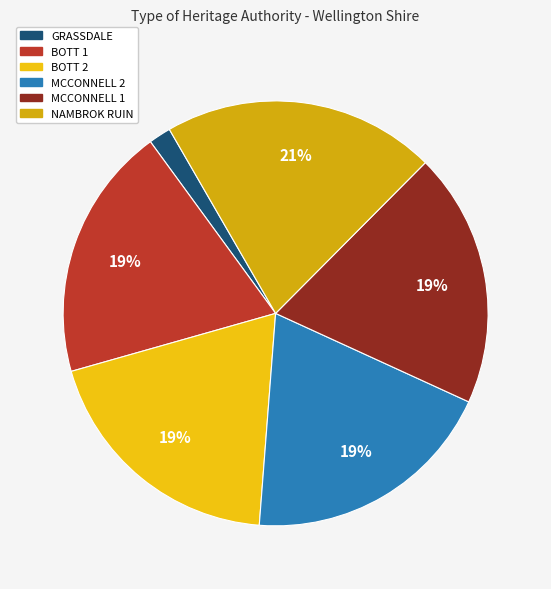

What percentage is the MCCONNELL 2 slice, to the nearest percent?

19%